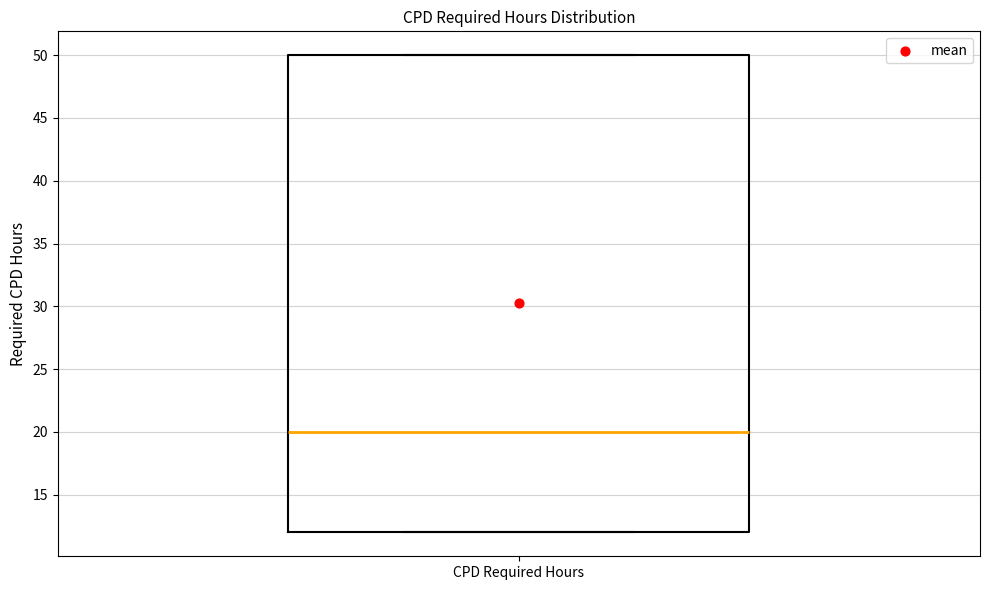

Read this box plot against the y-axis: the position of the median line, the range covered by the box, and the ends of both whiskers. The values are not printed on the chart, so give them approximately, as read against the axis.

median 20, box 12 to 50, whiskers 12 to 50